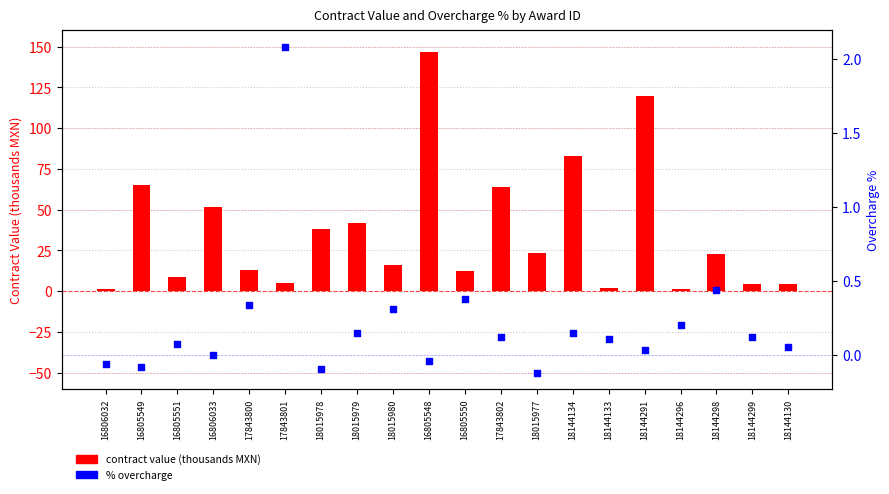

What are all the series names shown in the legend?

contract value (thousands MXN), % overcharge